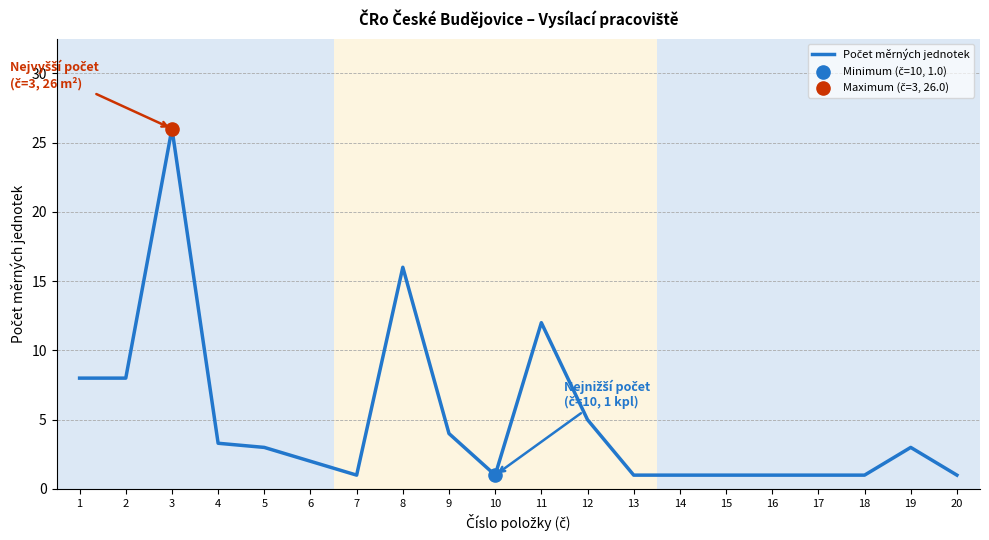

Which has a higher value, 19 or 18?

19